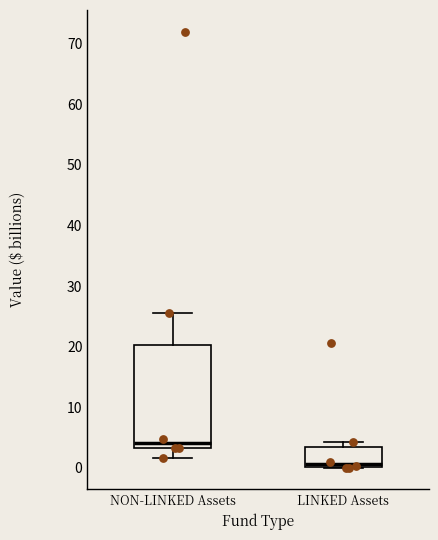

Reading left to right, transcribe this box plot: for each box, give where its median line is, the range the box spans, and where its two whiskers end, as read against the y-axis. The values are not printed on the chart, so give them approximately, as read against the axis.

NON-LINKED Assets: median 4, box 3 to 20, whiskers 2 to 26
LINKED Assets: median 1, box 0 to 3, whiskers 0 to 4